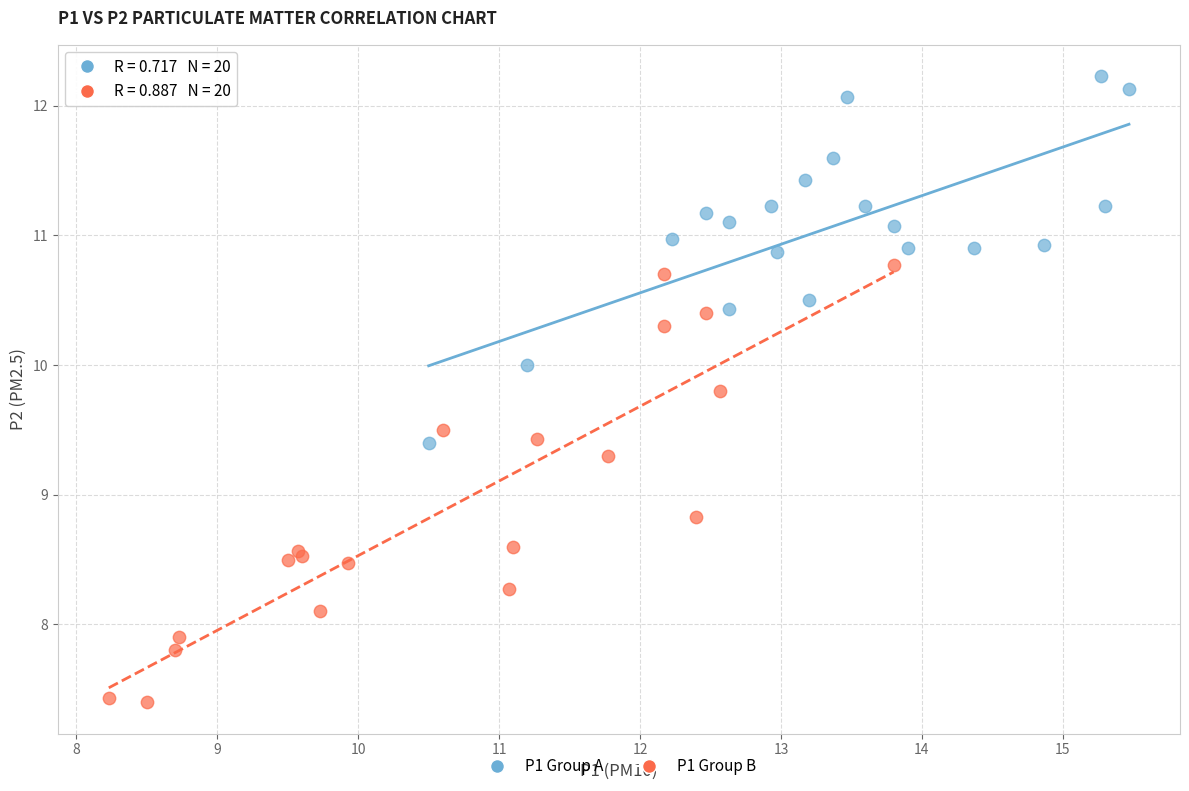

What are all the series names shown in the legend?

P1 Group A, P1 Group B